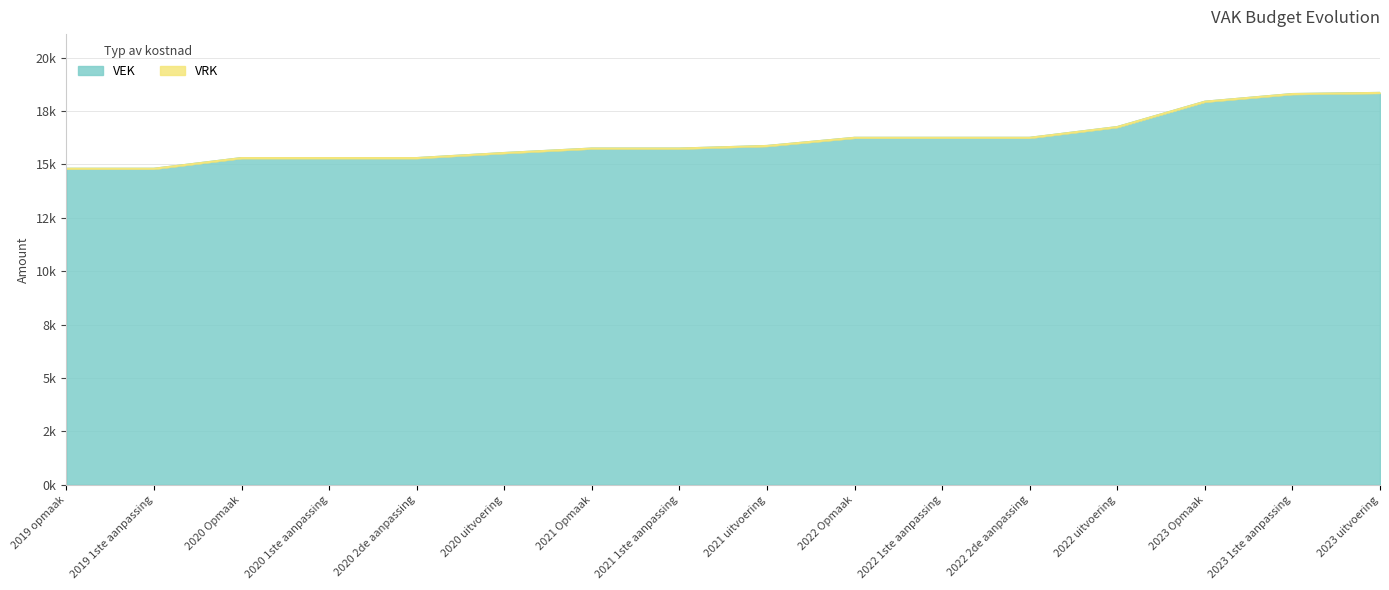

Where does the data first go above 15868?

2022 Opmaak